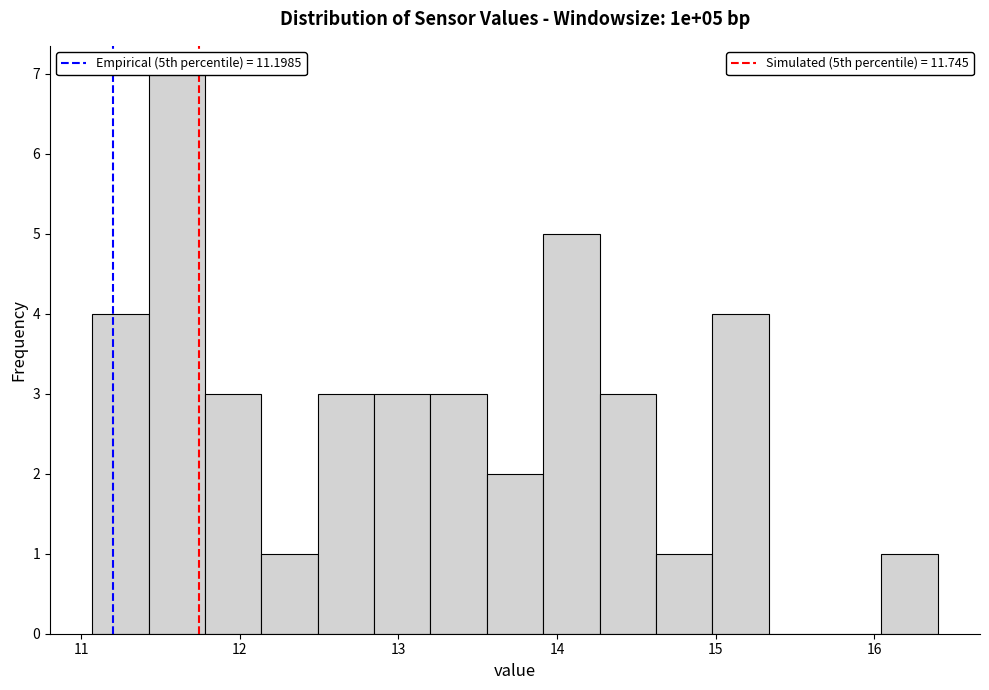

Around what value on the x-axis is the tallest bar? Give the approximate position of its centre, as read against the axis.

11.6